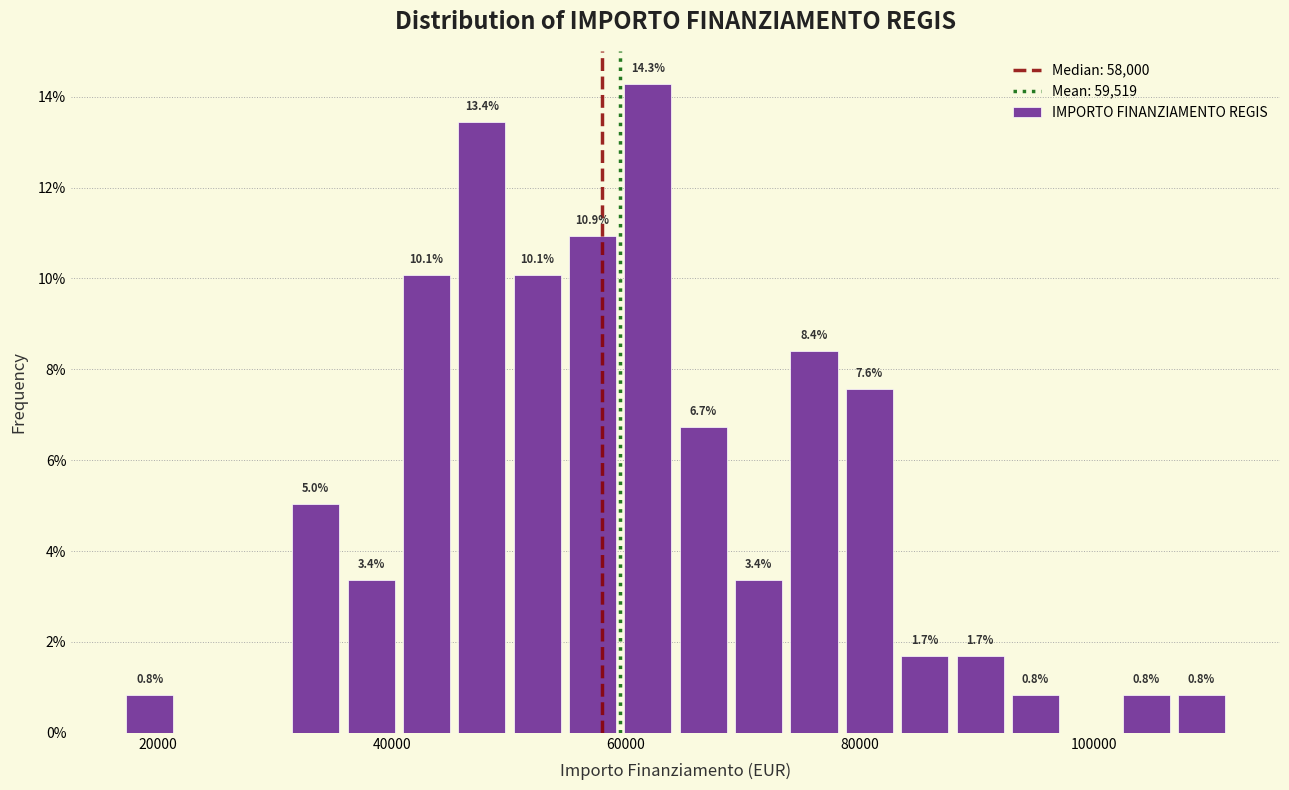

Around what value on the x-axis is the tallest bar? Give the approximate position of its centre, as read against the axis.

62000